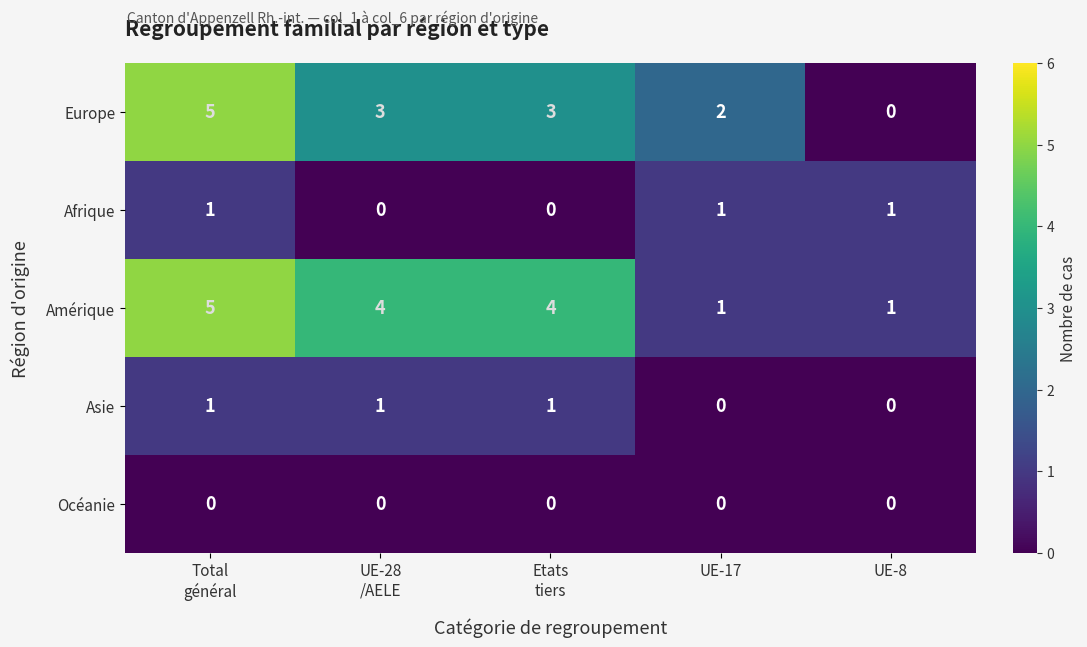

What is the highest value of the Amérique series?

5